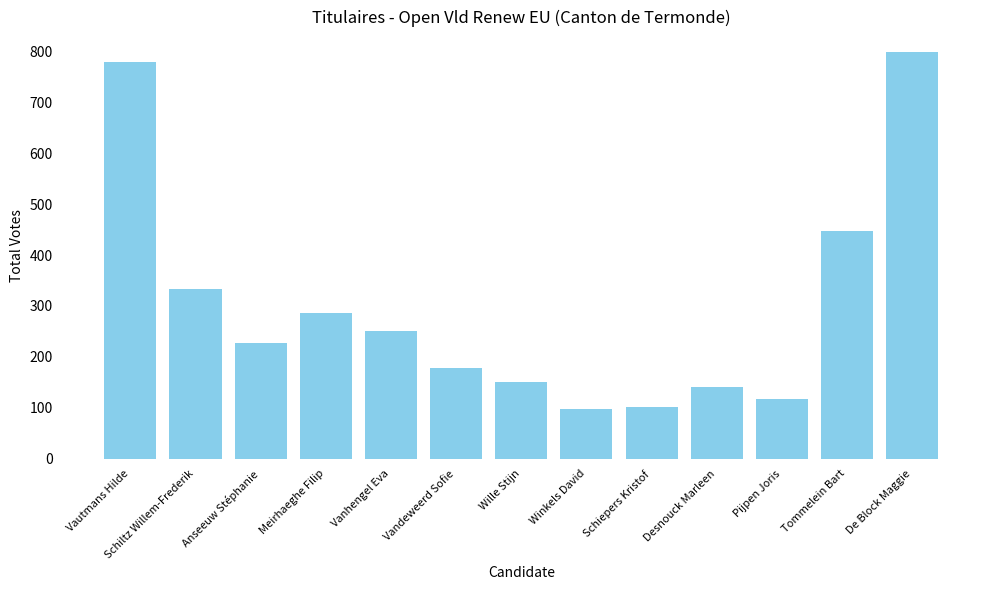

What is the approximate value at Vautmans Hilde, to the nearest 100?

800